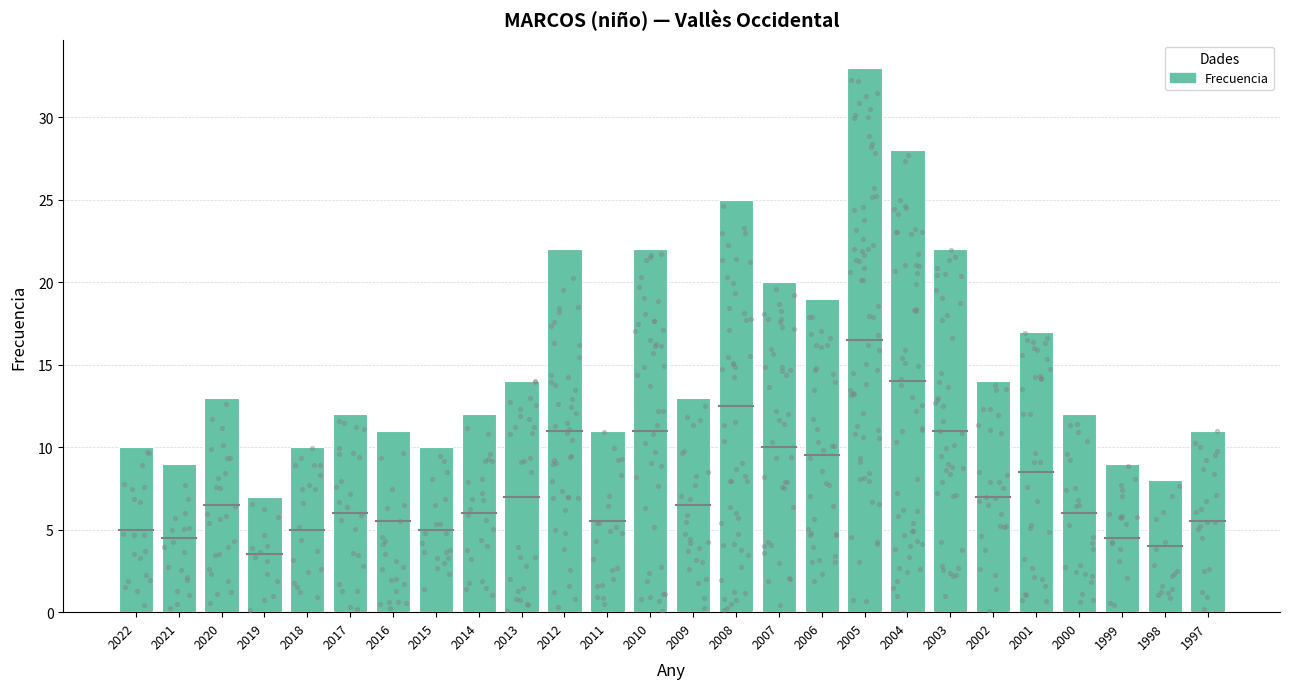

Which has a higher value, 2009 or 2004?

2004